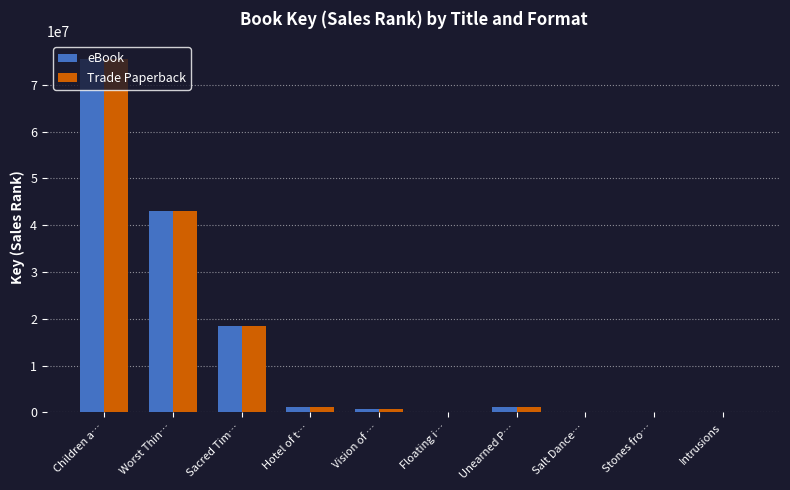

The value of Trade Paperback at Stones fro… is 3796. True or false?

True